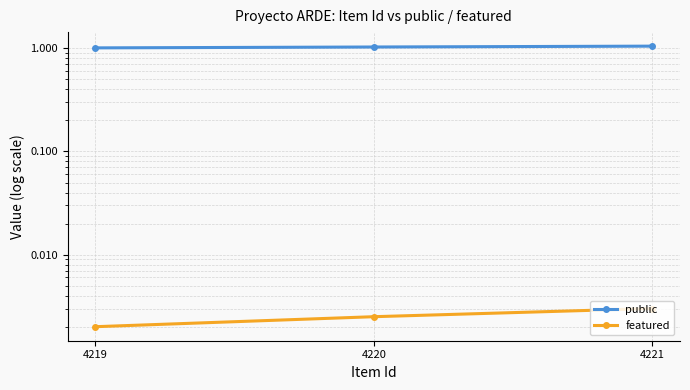

What is the spread (max minus min) of values at 4221?

1.0